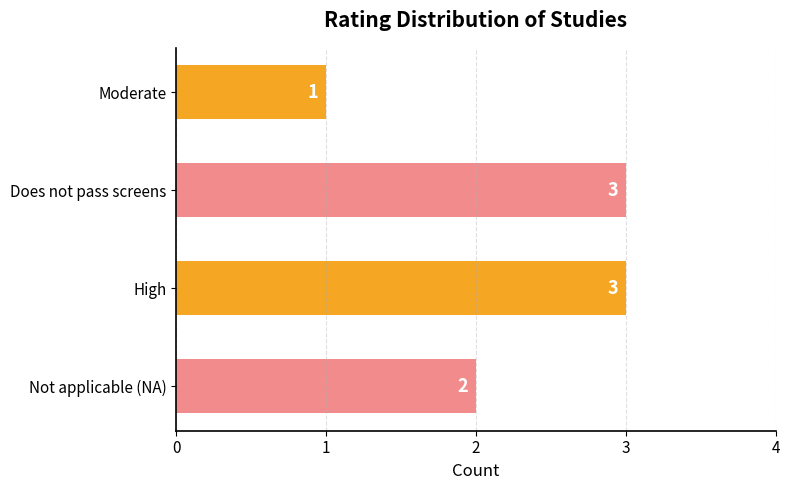

What is the maximum value shown in the chart?

3